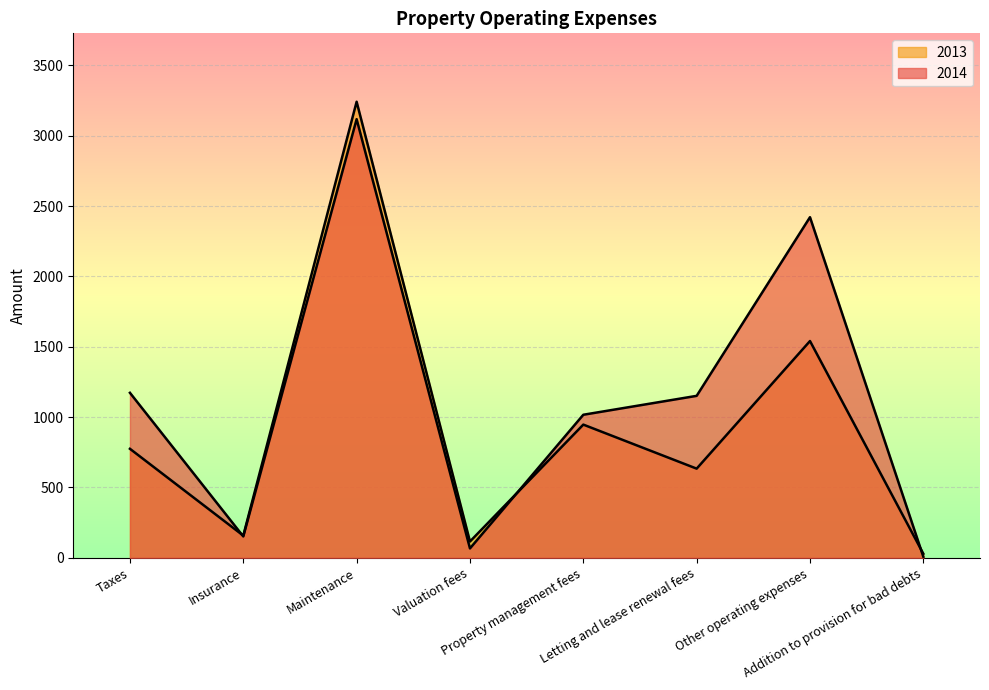

How many values in the 2014 series exceed 1151?

4